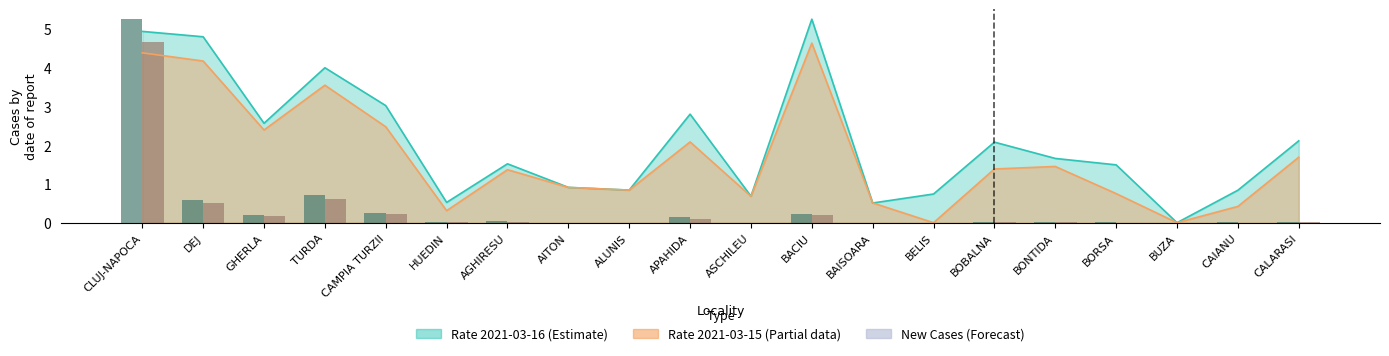

What is the value of the New Cases 2021-03-15 bar at the 4th from the left?

0.6